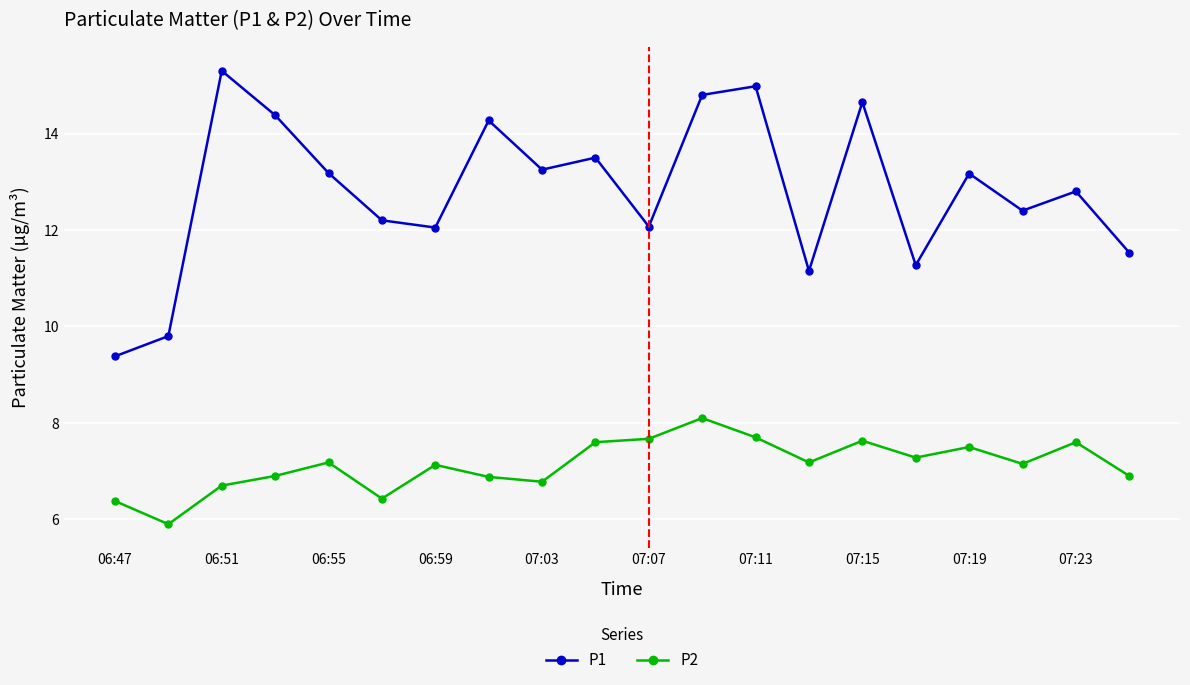

What is the maximum value shown in the chart?

15.3